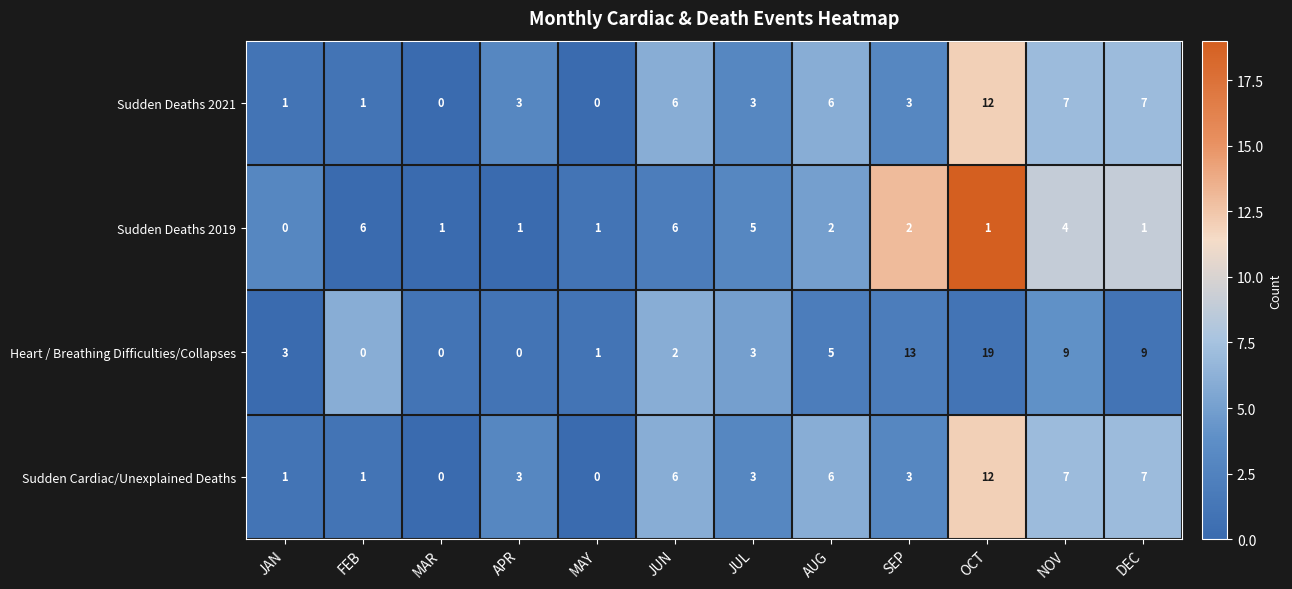

Where does the Sudden Deaths 2019 series first go above 2?

FEB